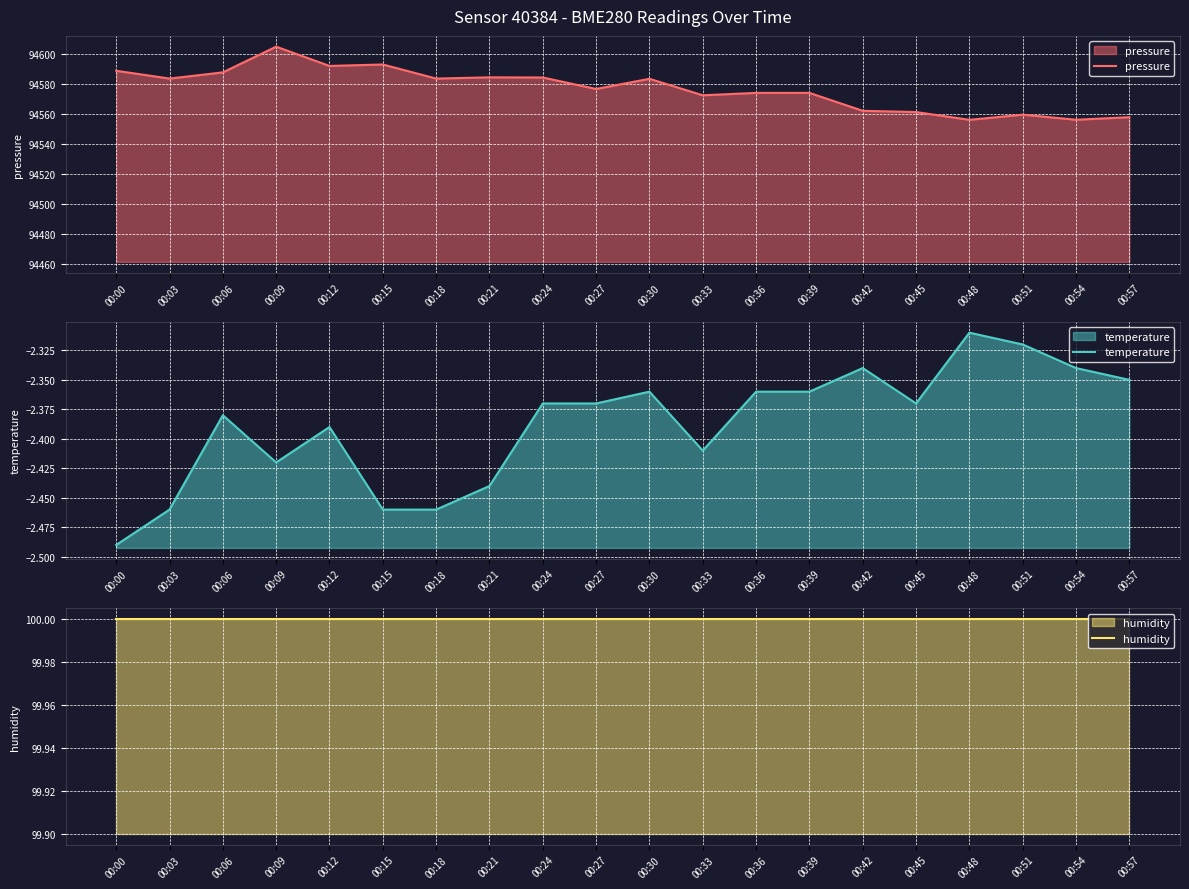

Where is the first local maximum for temperature?

00:06